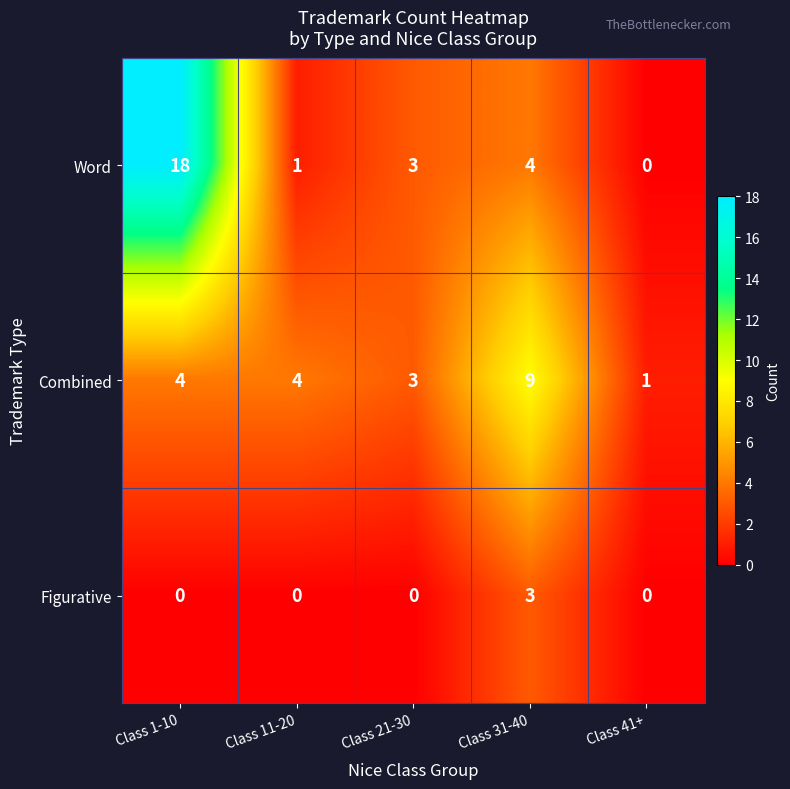

What is the sum of the Figurative values at Class 11-20 and Class 31-40?

3